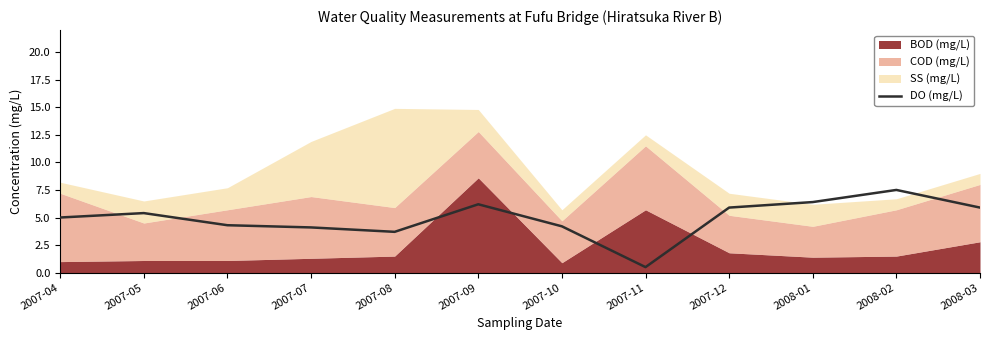

What is the sum of all values?

59.1